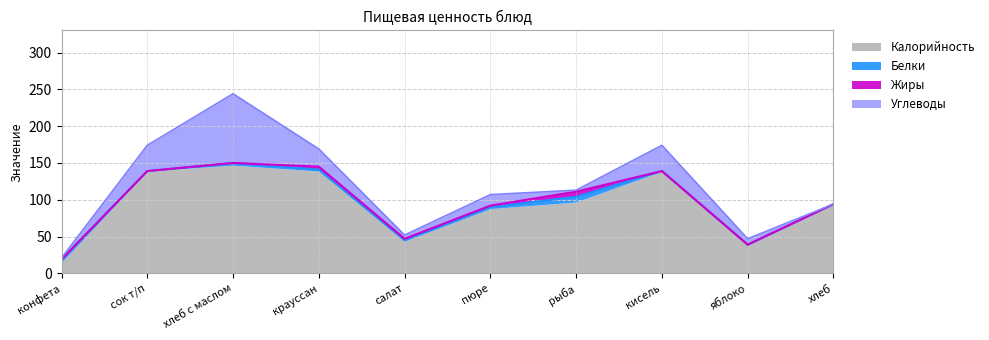

Which series ends up on top after the final intersection of Жиры and Углеводы?

Углеводы